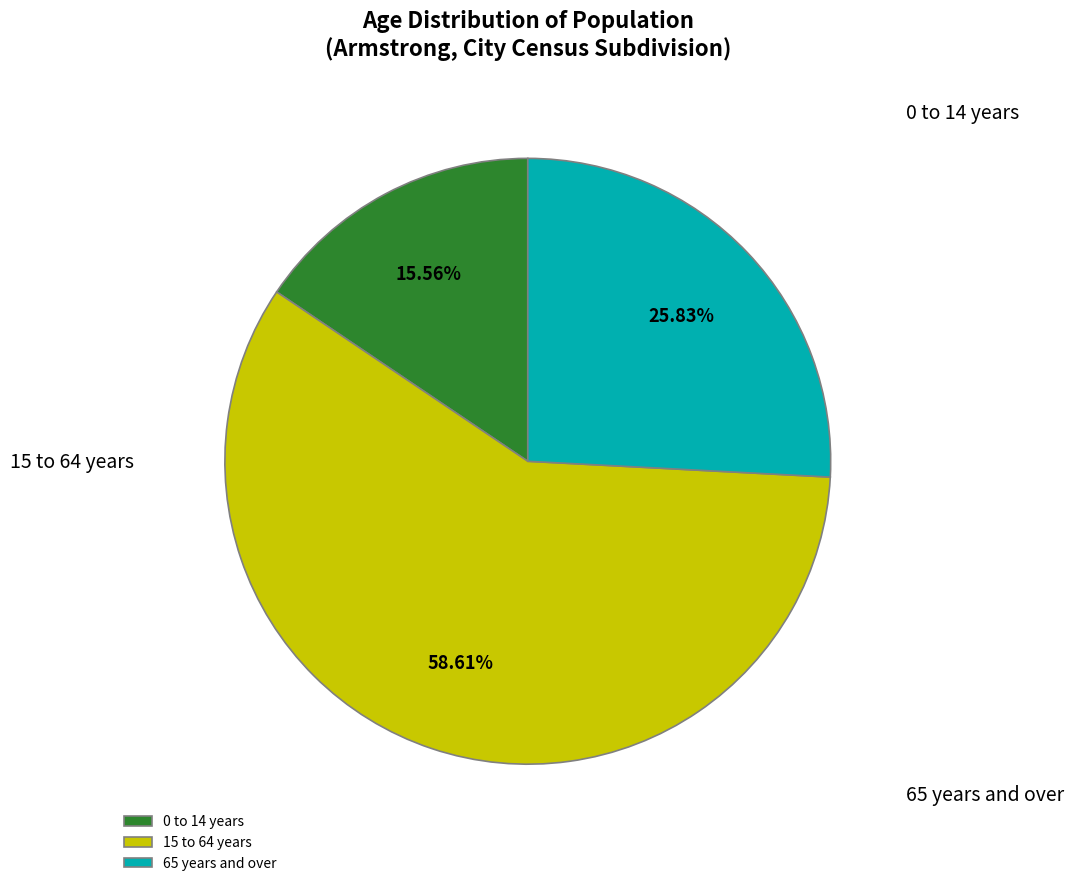

Which slice represents more than half of the pie?

15 to 64 years